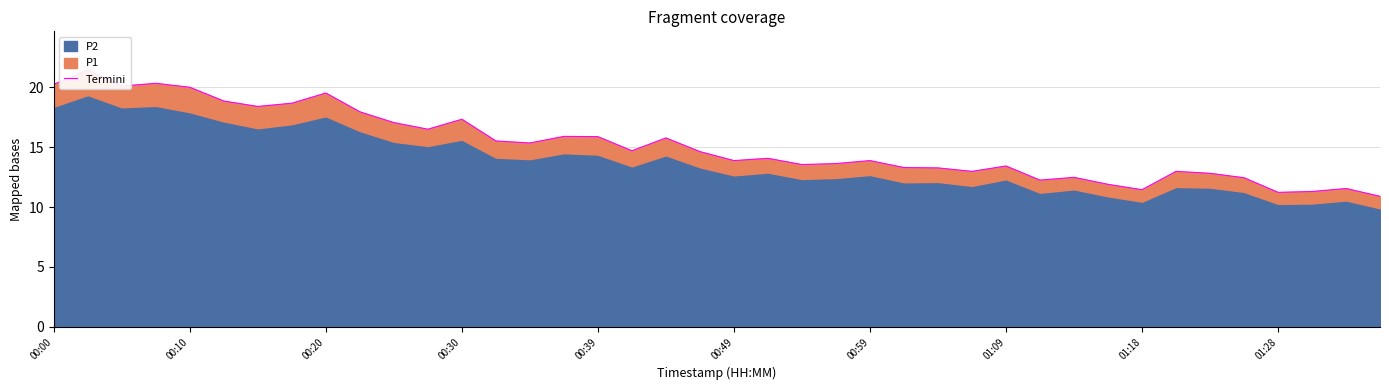

What is the value of the 27th point from the left?

13.3